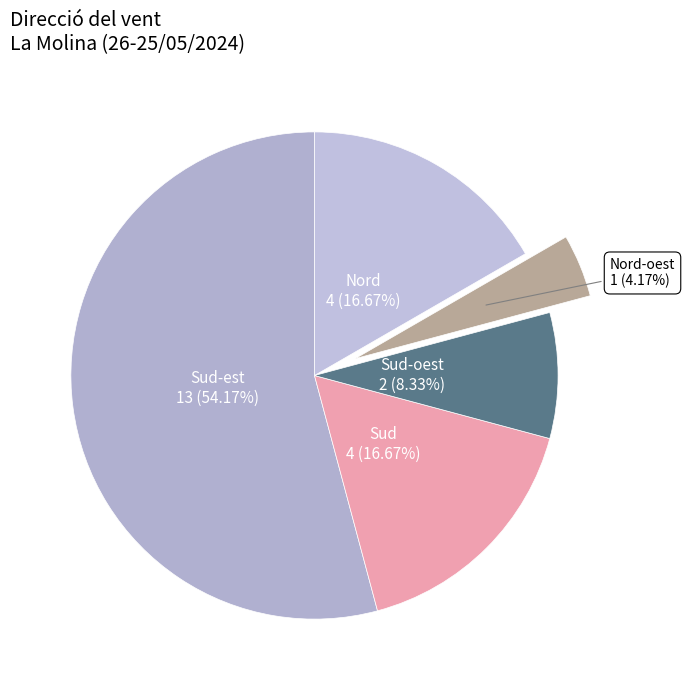

How many slices are in this pie chart?

5